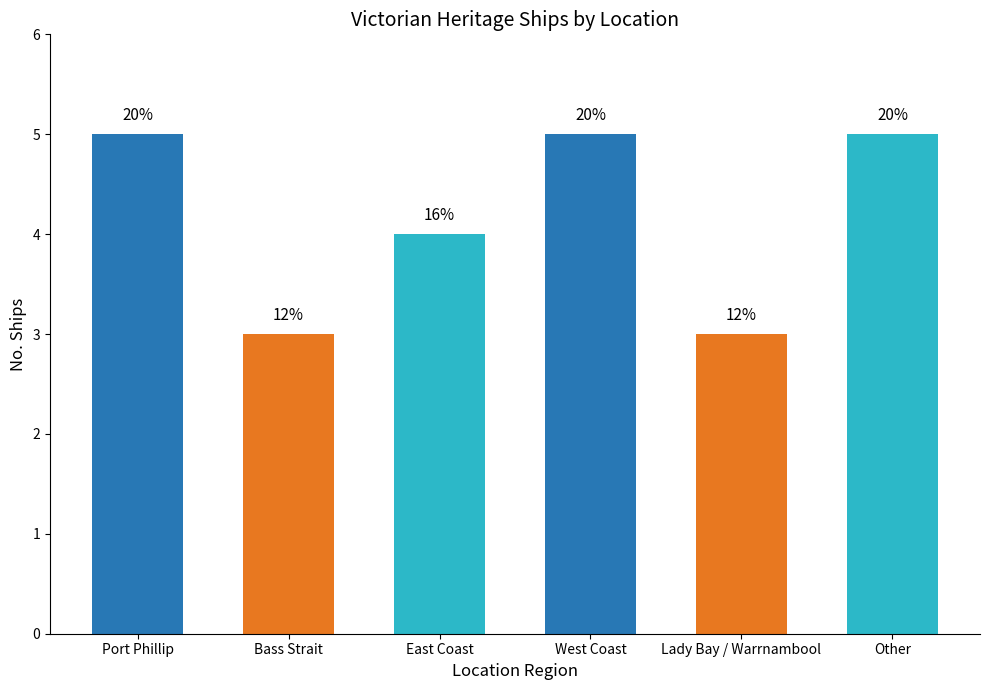

Rank the categories by value from lowest to highest.

Bass Strait, Lady Bay / Warrnambool, East Coast, Port Phillip, West Coast, Other